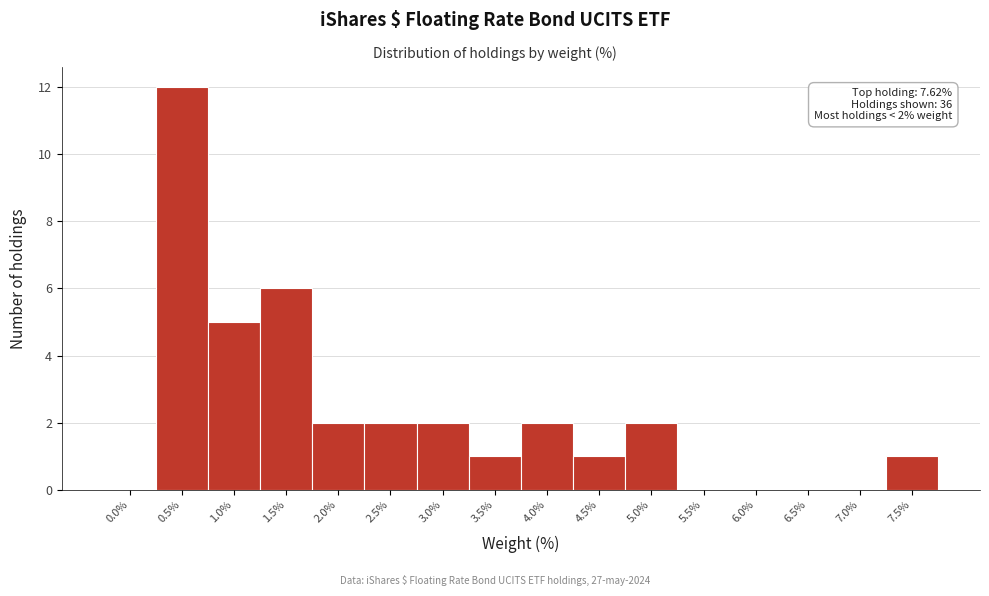

Reading left to right, what are all the values shown in this chart?

0.0%=0	0.5%=12	1.0%=5	1.5%=6	2.0%=2	2.5%=2	3.0%=2	3.5%=1	4.0%=2	4.5%=1	5.0%=2	5.5%=0	6.0%=0	6.5%=0	7.0%=0	7.5%=1